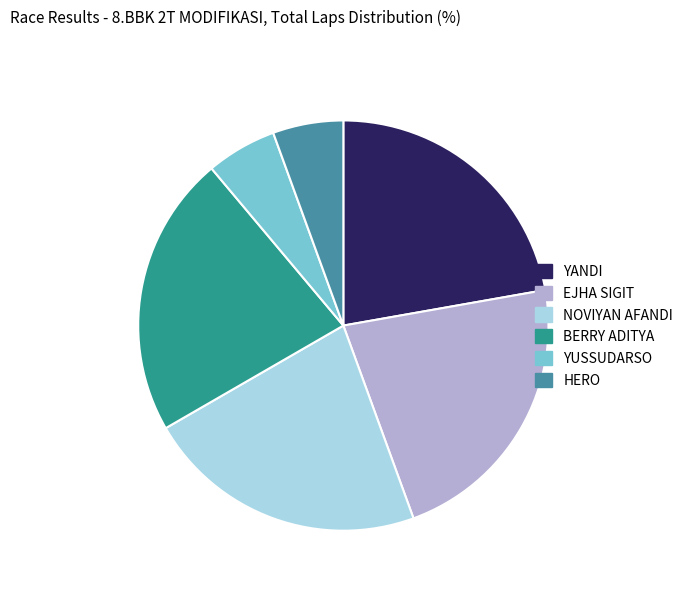

Is there any slice that represents more than half of the pie?

No